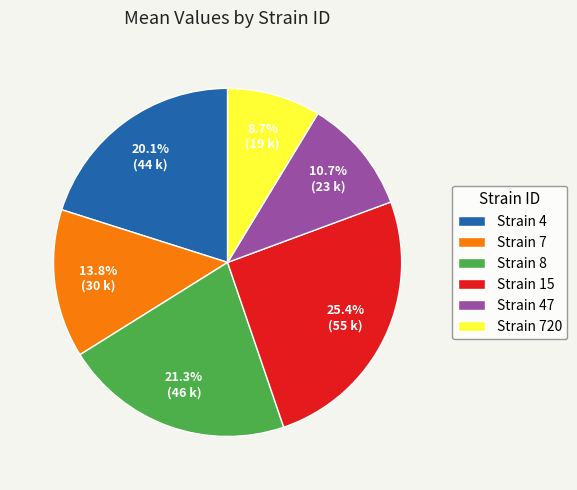

To the nearest percent, what is the average slice percentage?

17%